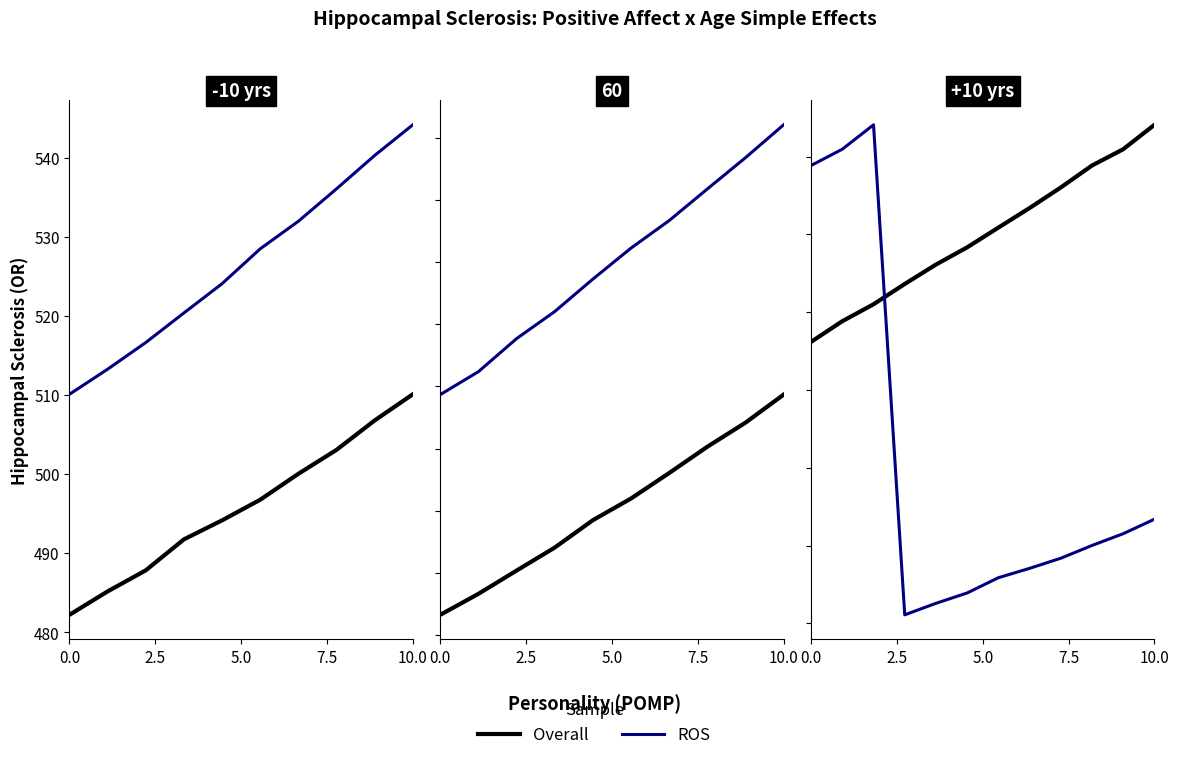

True or false: Overall has more than 0 interior local peaks.

False